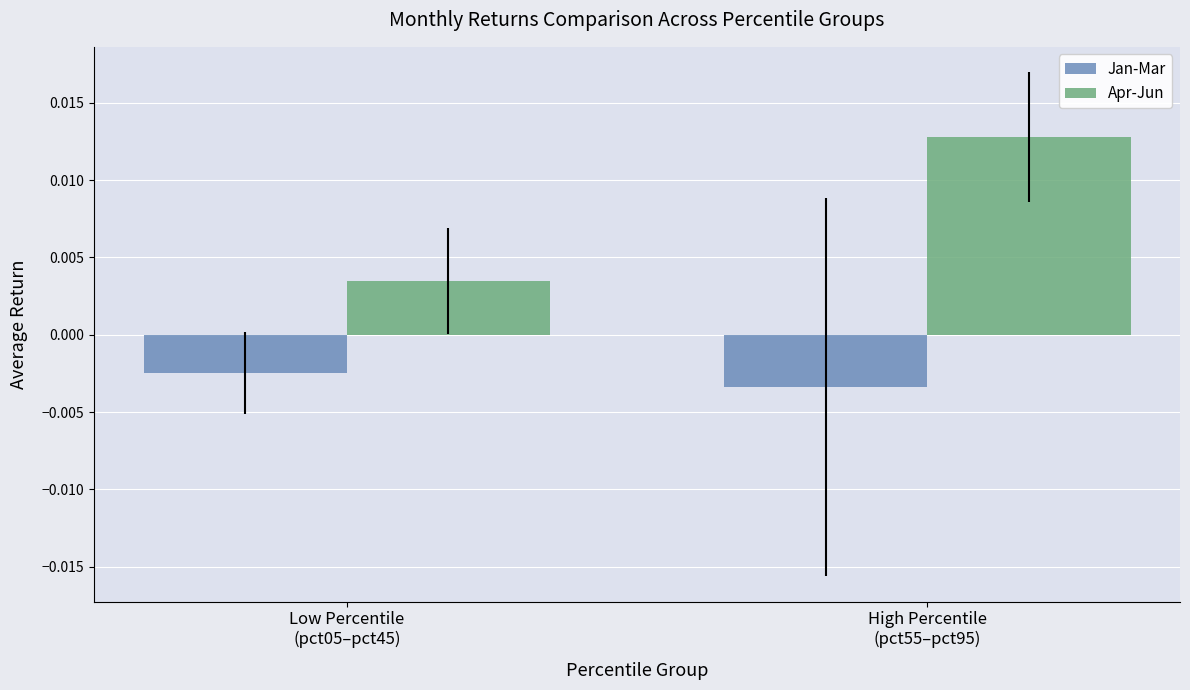

List the series in order of their overall mean, highest first.

Apr-Jun, Jan-Mar